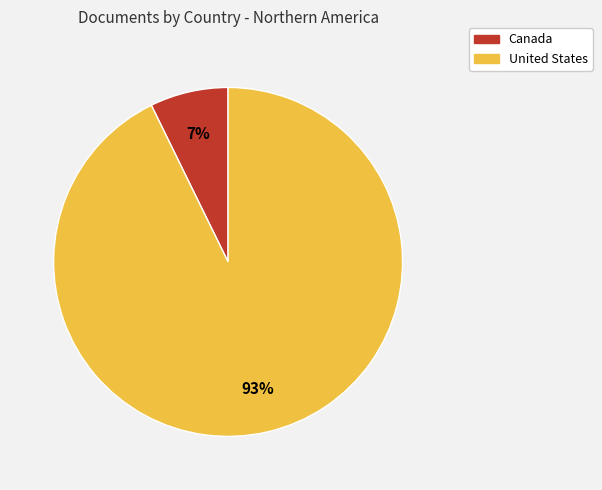

True or false: Canada accounts for 1% of the total.

False